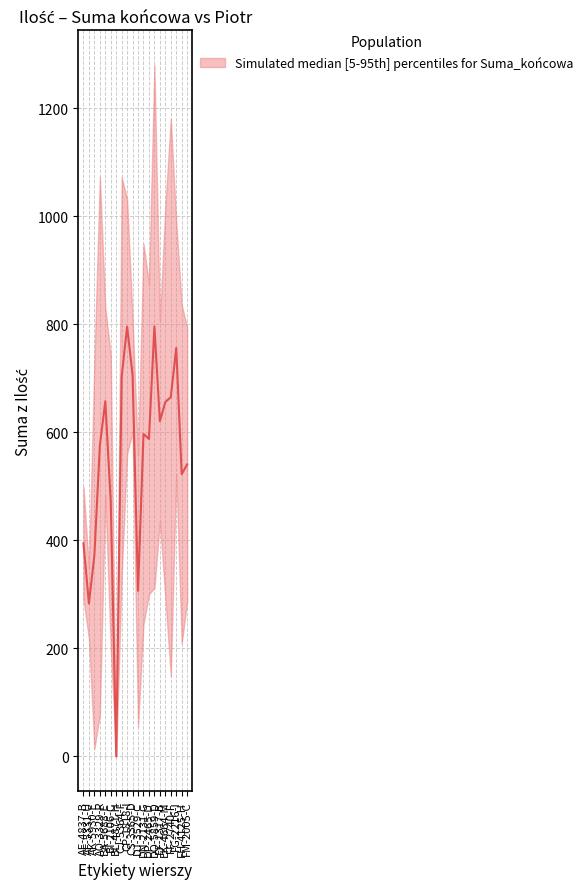

What is the label of the 16th point from the left?

EK-4664-M